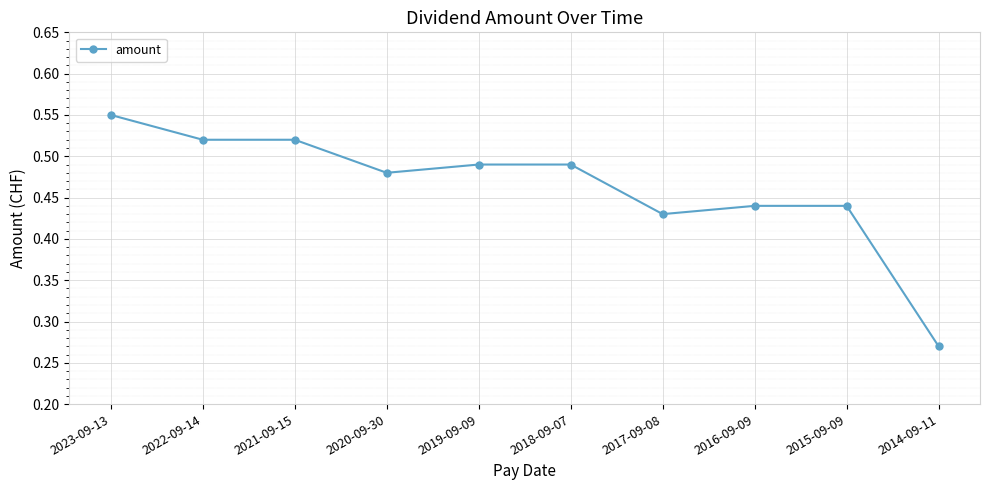

Which has a higher value, 2015-09-09 or 2022-09-14?

2022-09-14